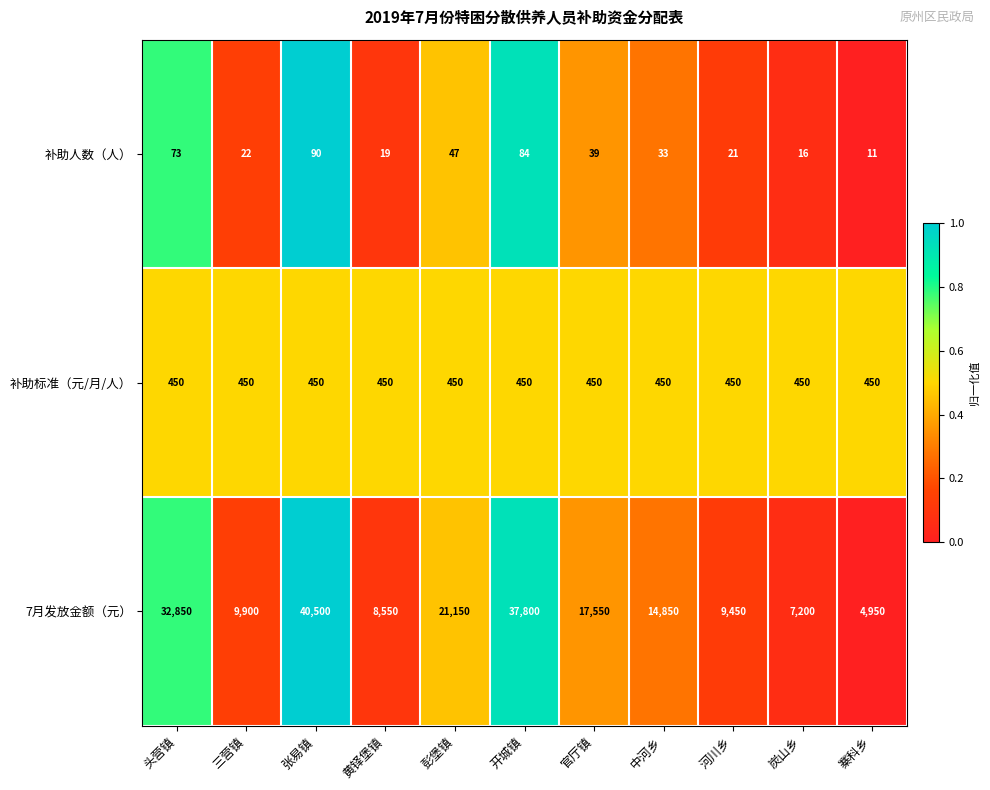

At which category is the sum across all series the highest?

张易镇